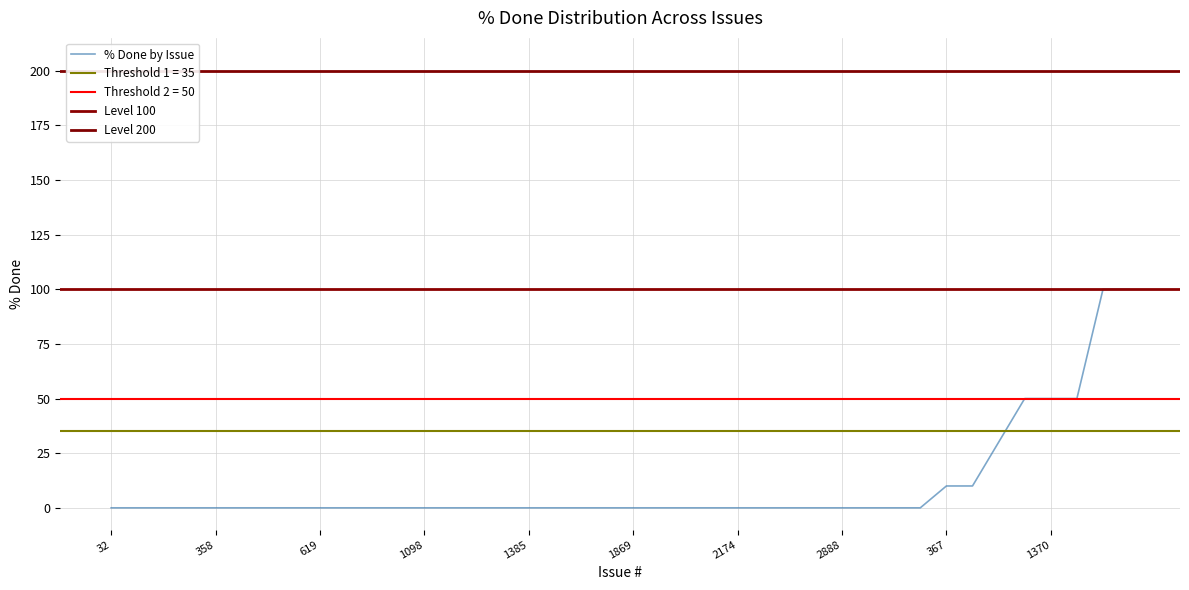

Rank the categories by value from lowest to highest.

32, 260, 267, 280, 358, 413, 433, 589, 619, 688, 901, 1000, 1098, 1101, 1337, 1352, 1385, 1438, 1462, 1509, 1869, 1870, 2000, 2129, 2174, 2697, 2767, 2768, 2888, 3317, 3766, 2291, 367, 1606, 1502, 1007, 1370, 1561, 828, 4239